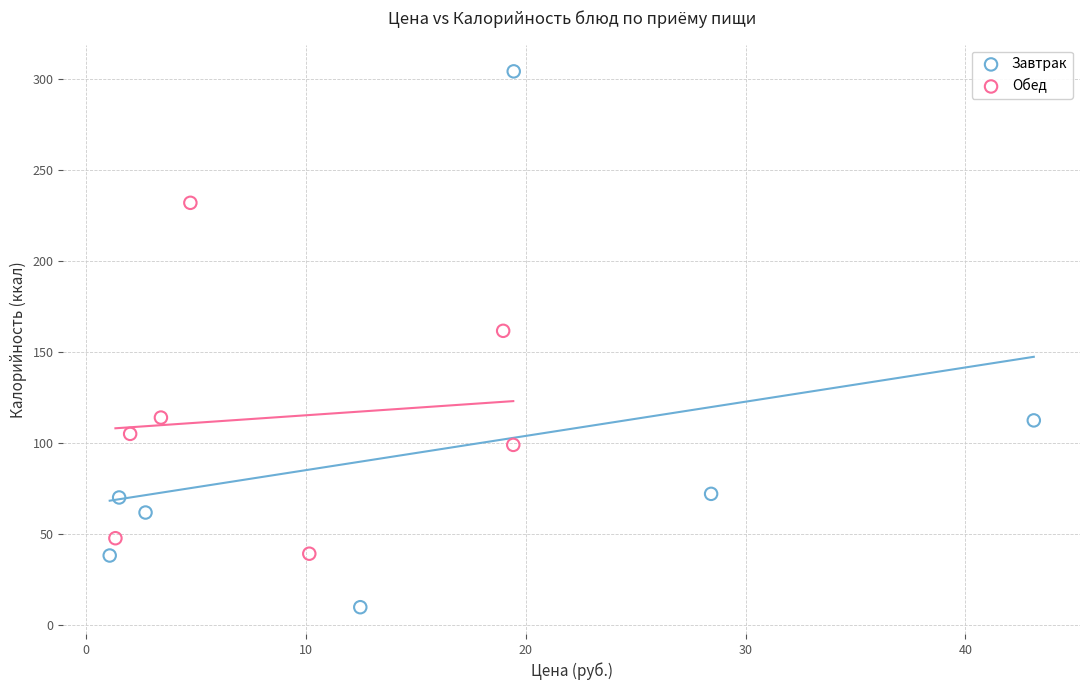

What are all the series names shown in the legend?

Завтрак, Обед